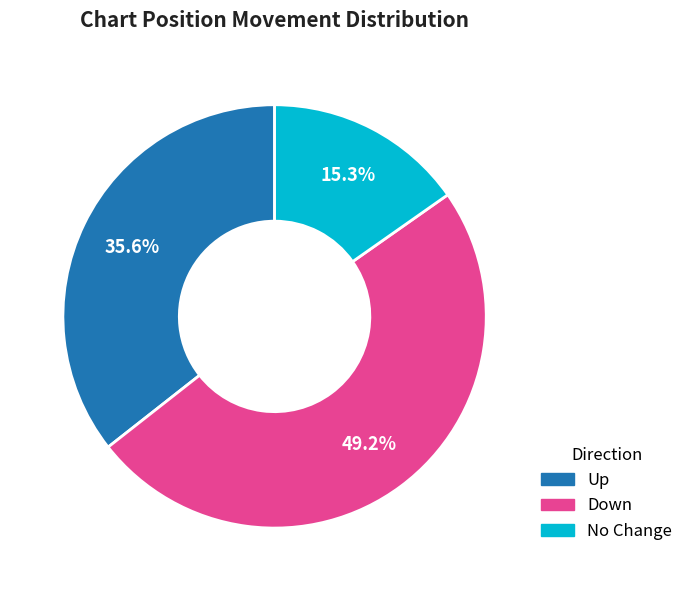

Does any single category account for the majority?

No